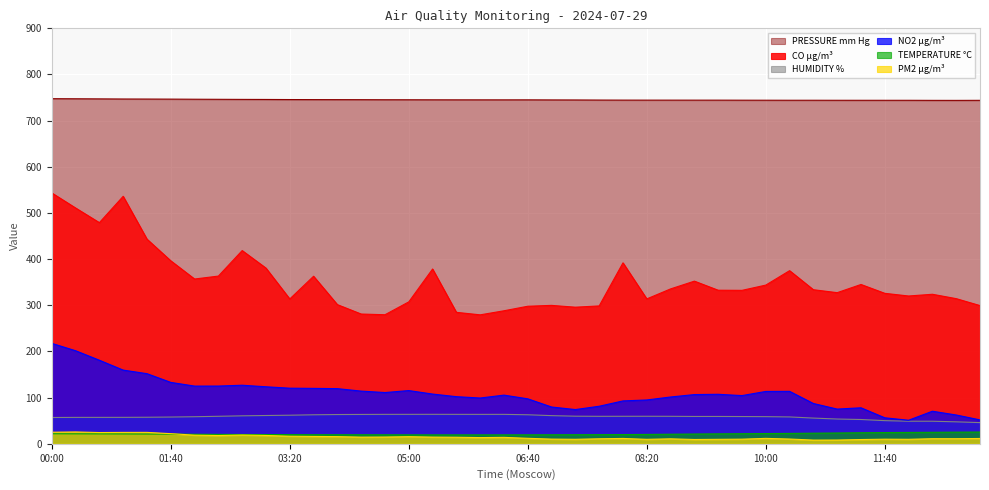

How many data points in CO µg/m³ are less than 332?

19